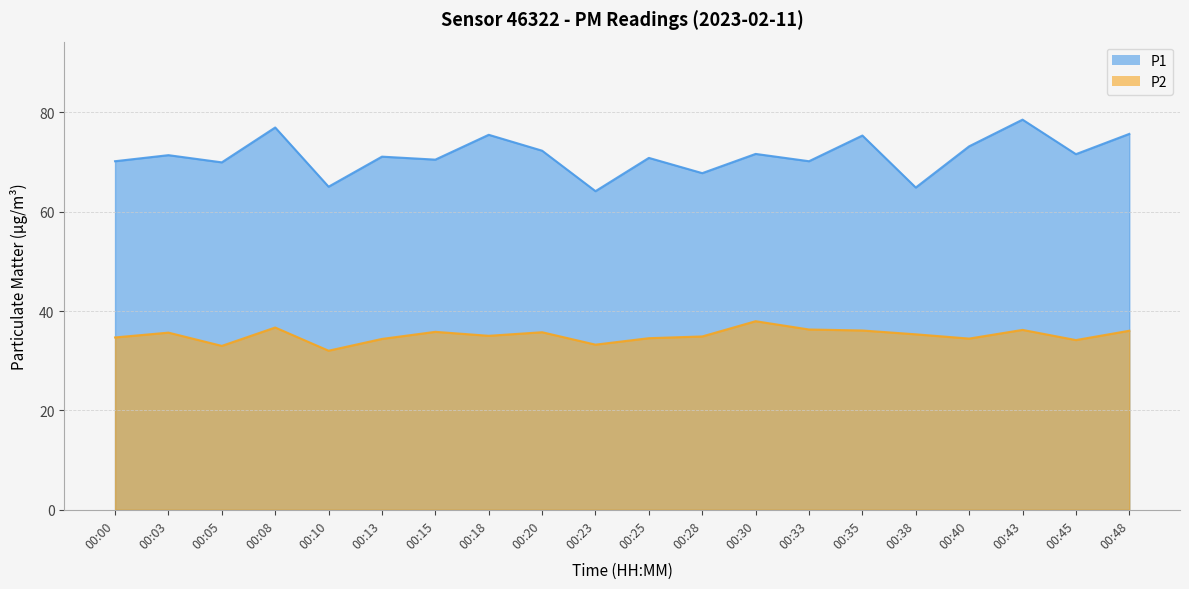

Reading left to right, what are all the values shown in this chart?

P1: 70.2	71.4	70.0	77.0	65.0	71.1	70.5	75.5	72.3	64.2	70.8	67.8	71.7	70.2	75.3	64.9	73.2	78.5	71.6	75.7
P2: 34.7	35.7	33.0	36.7	32.0	34.4	35.8	35.0	35.8	33.2	34.5	34.9	38.0	36.3	36.1	35.3	34.5	36.2	34.2	36.0